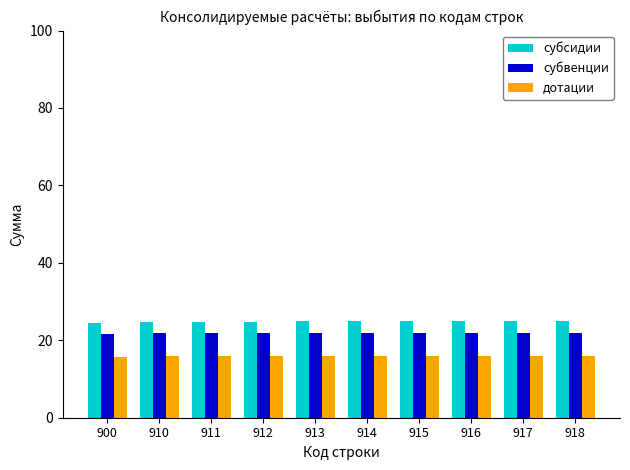

How many series are shown in this chart?

3